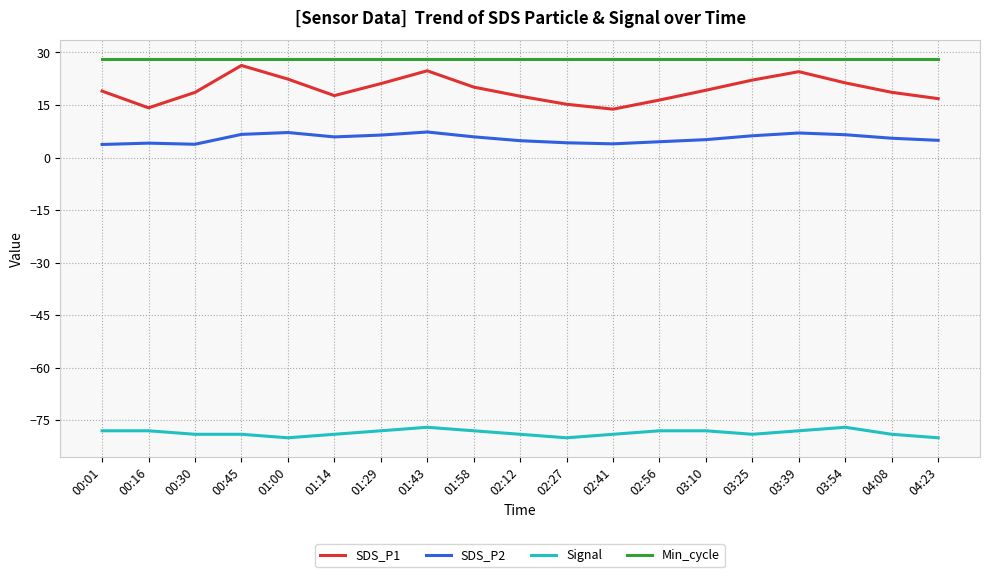

Which series has the widest spread of values?

SDS_P1